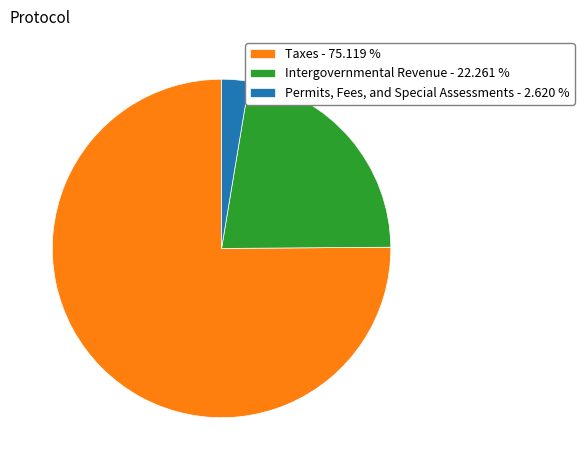

Approximately how many times larger is the value at Intergovernmental Revenue - 22.261 % compared to Taxes - 75.119 %?

0.3